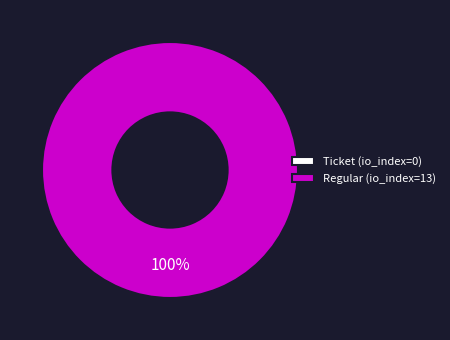

What portion of the pie excludes Ticket?

100.0%